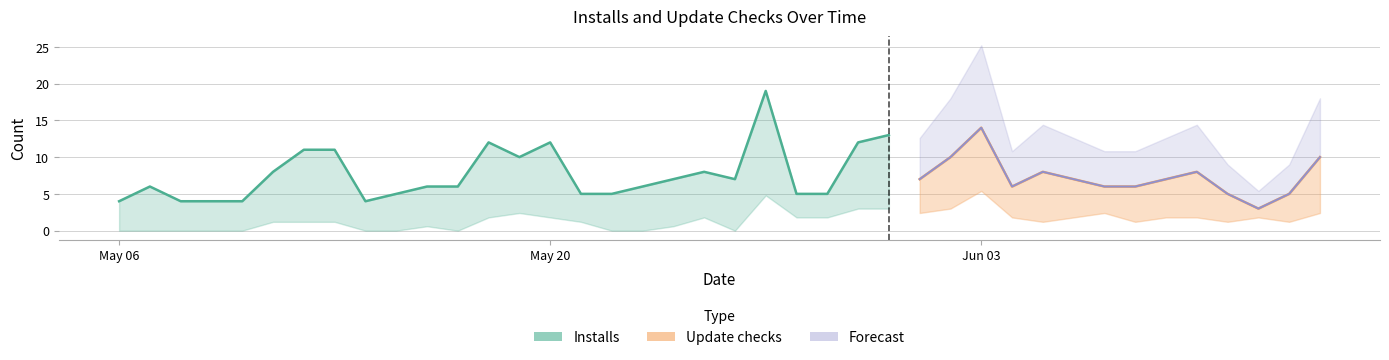

At which category does Update checks reach its first local valley?

2019-05-17